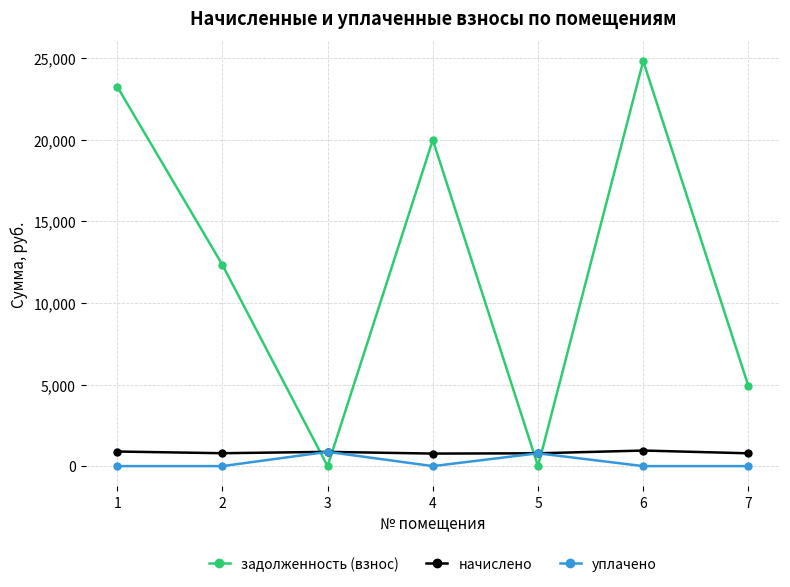

What value does the начислено series have at 5?

784.9